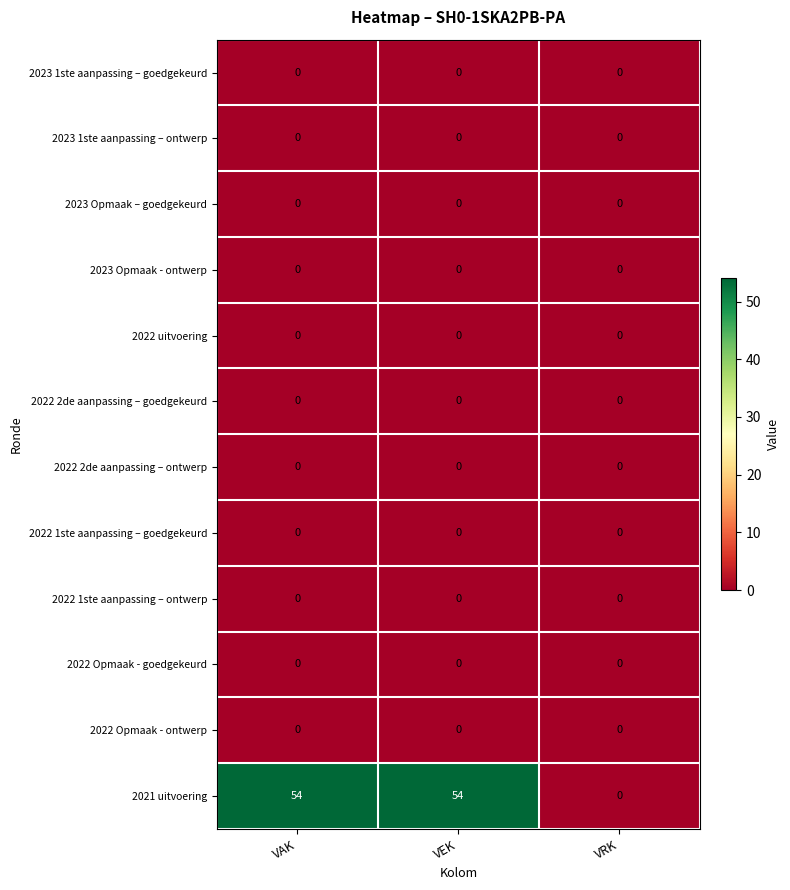

Which series has the largest total across all categories?

2021 uitvoering